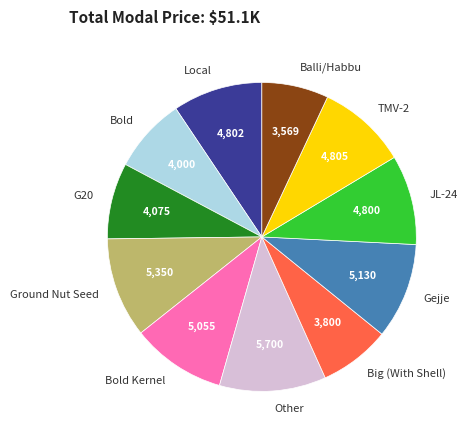

True or false: Ground Nut Seed accounts for 10% of the total.

True